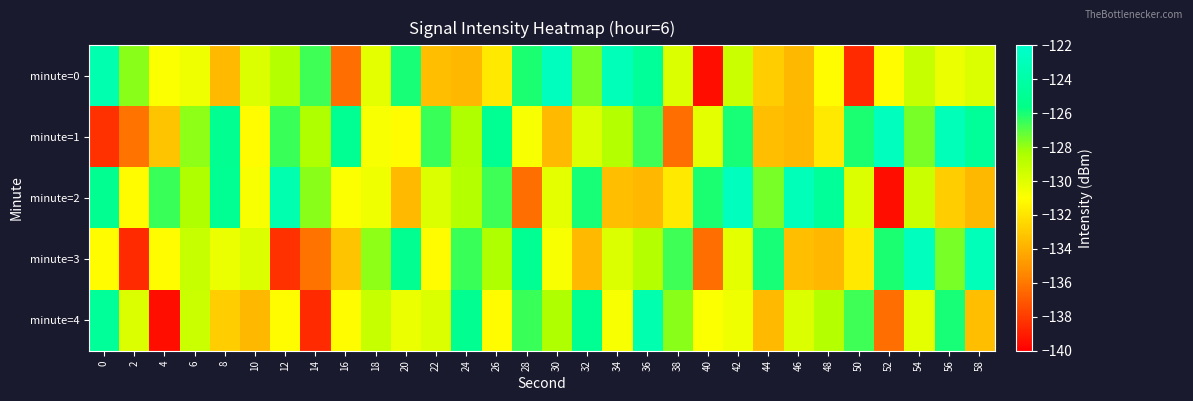

What is the total value across all series at 30?

-645.7